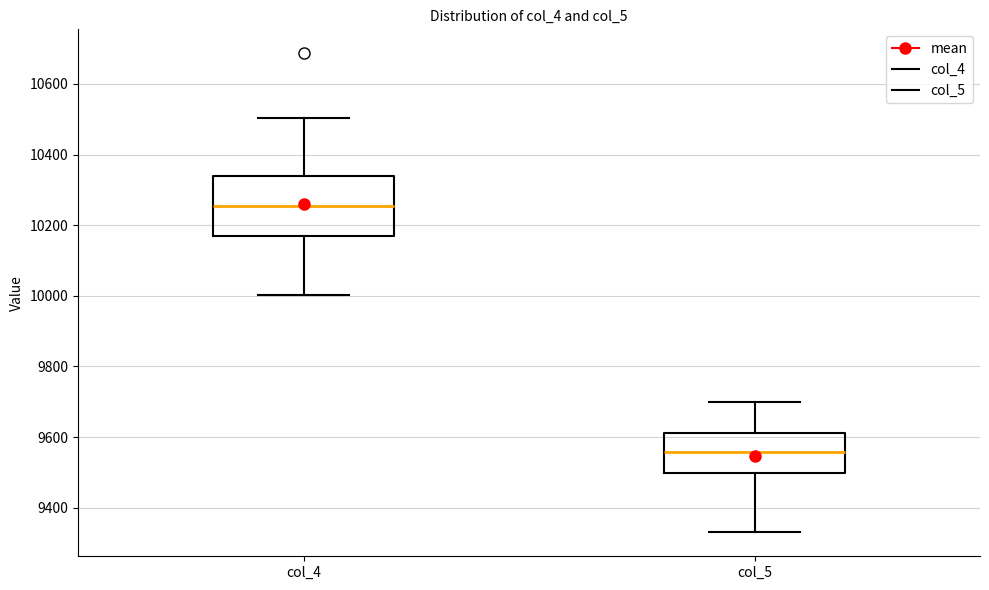

Comparing the boxes themselves (not the whiskers), which one is the tallest?

col_4